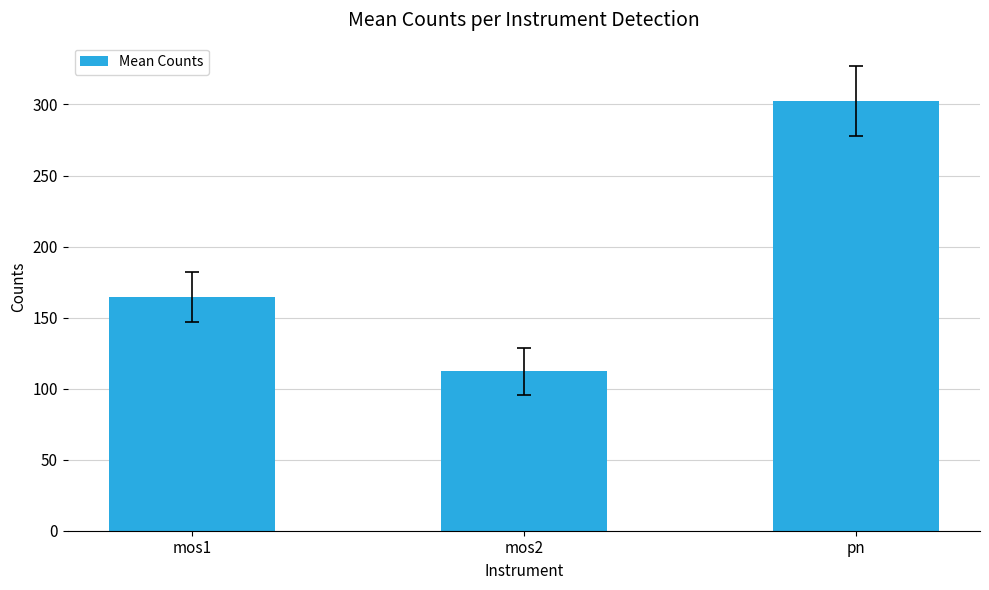

At which label is the value closest to 207?

mos1